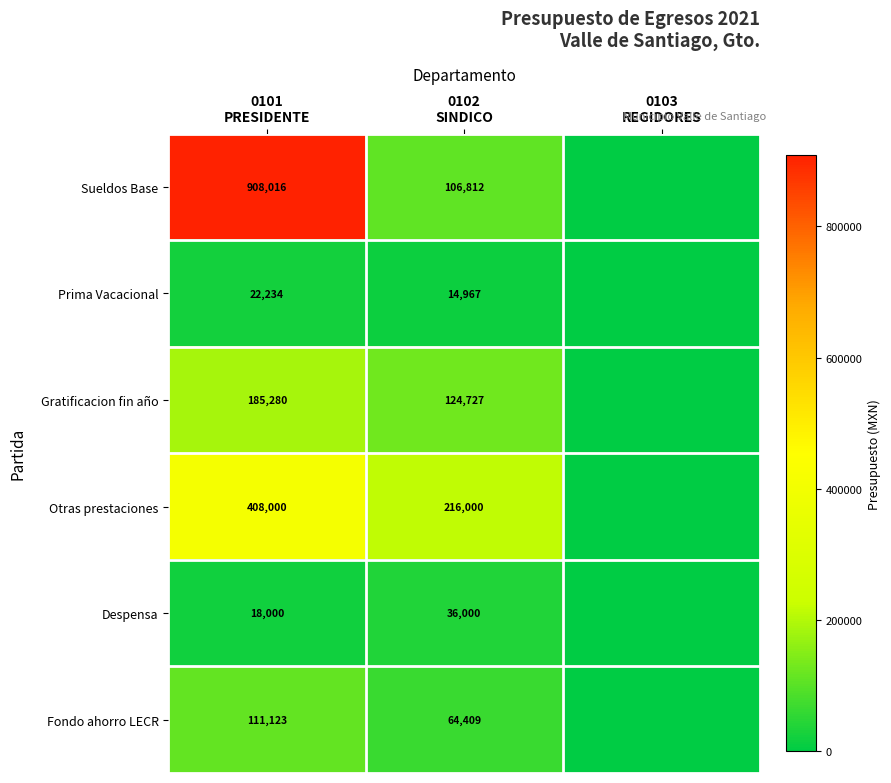

At 0102
SINDICO, list the series in order from smallest to largest.

Prima Vacacional, Despensa, Fondo ahorro LECR, Sueldos Base, Gratificacion fin año, Otras prestaciones